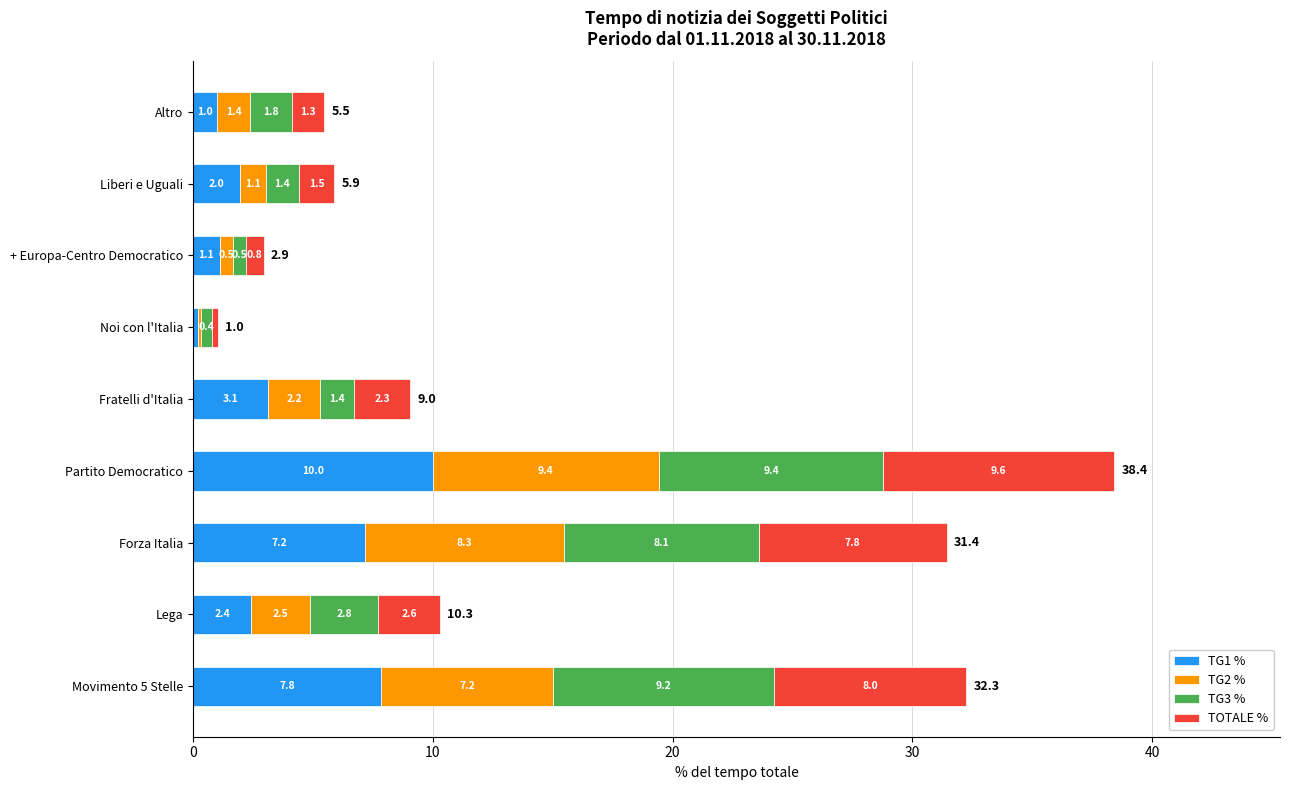

At which category is the sum across all series the highest?

Partito Democratico